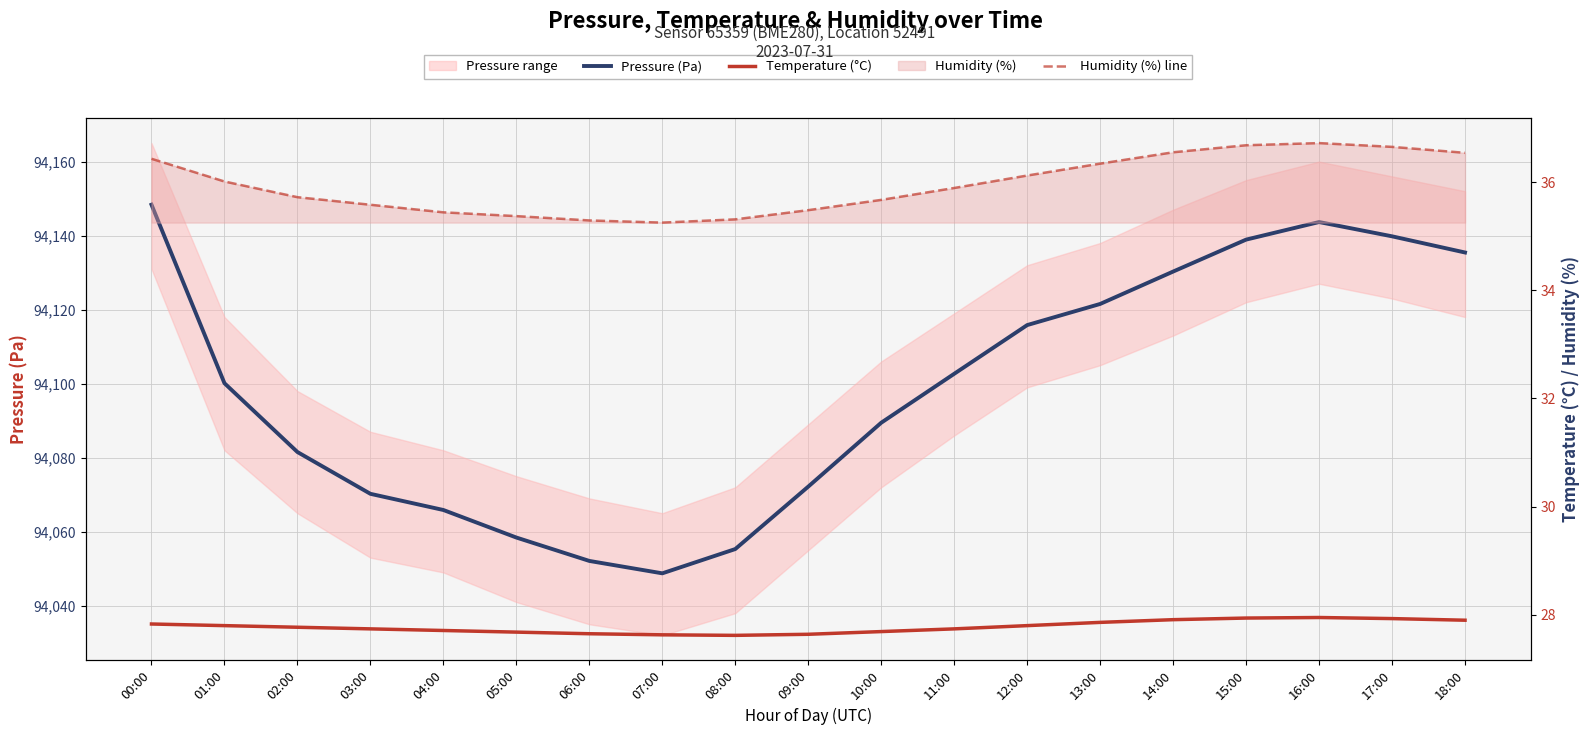

At which label does Temperature (°C) reach its peak?

16:00